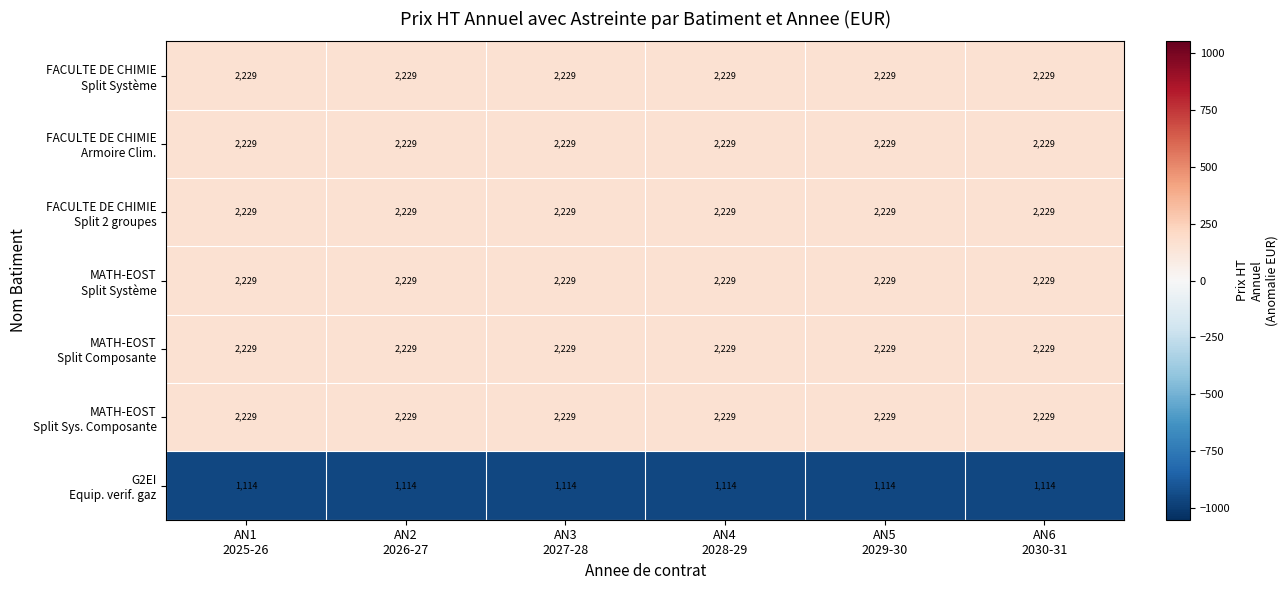

At how many categories does at least one series exceed 2060?

6